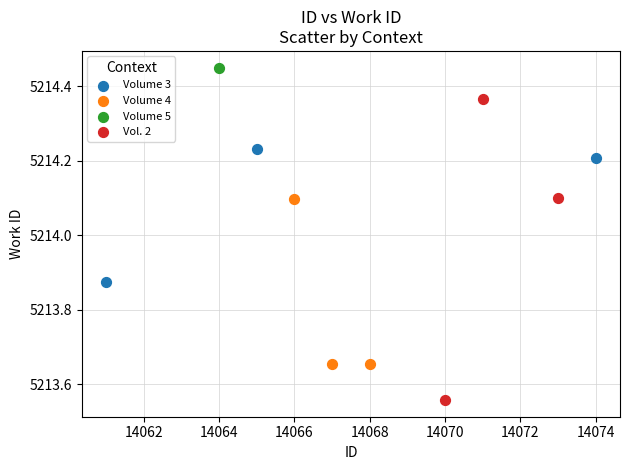

What are all the series names shown in the legend?

Volume 3, Volume 4, Volume 5, Vol. 2